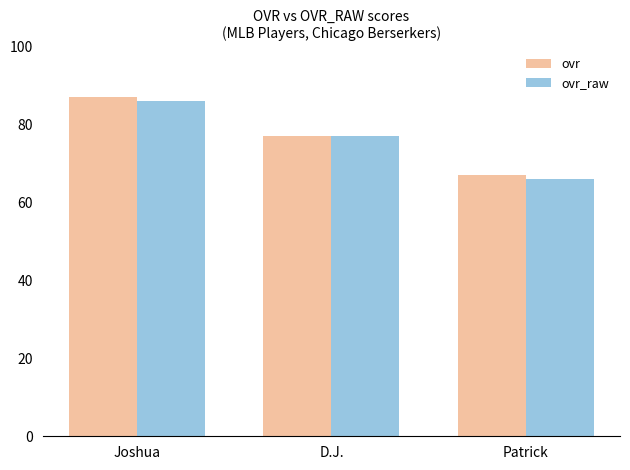

At which label is ovr closest to 77?

D.J.